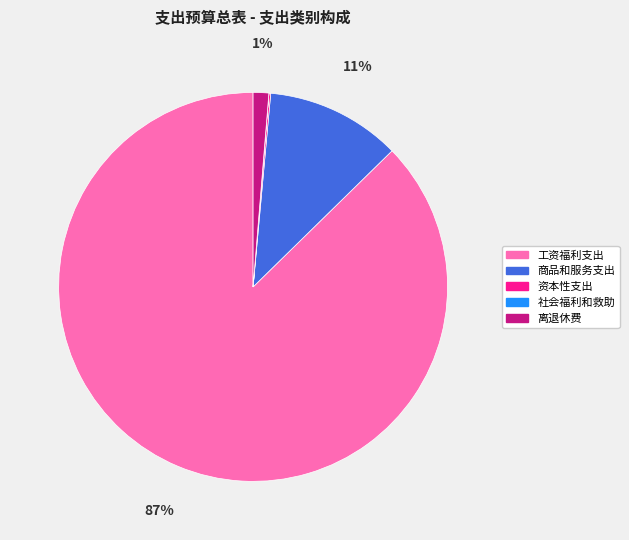

Which slice is the largest?

工资福利支出